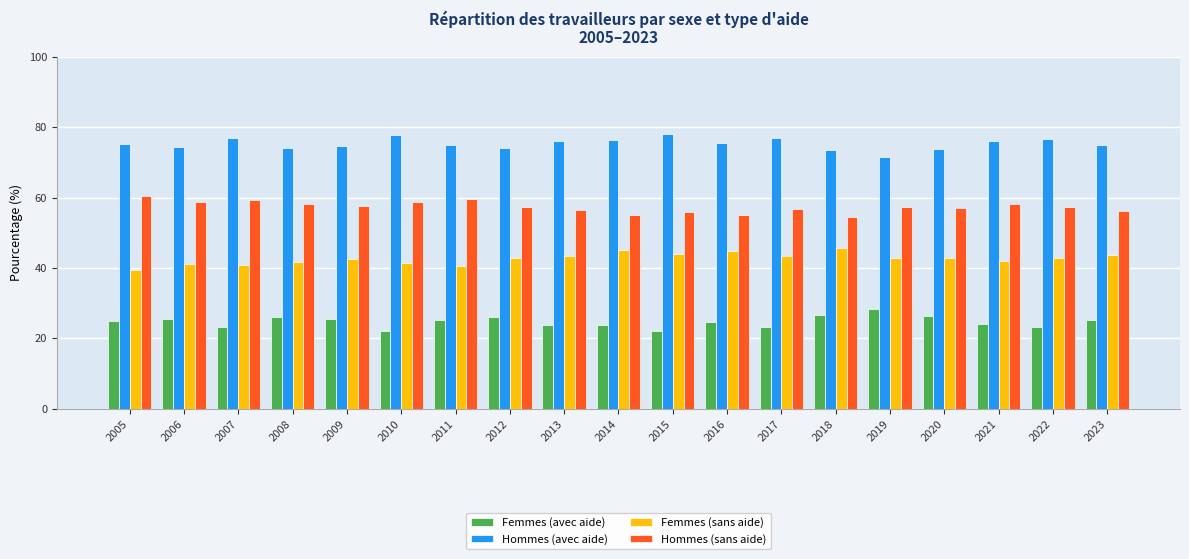

What is the minimum value for Femmes (avec aide)?

22.0